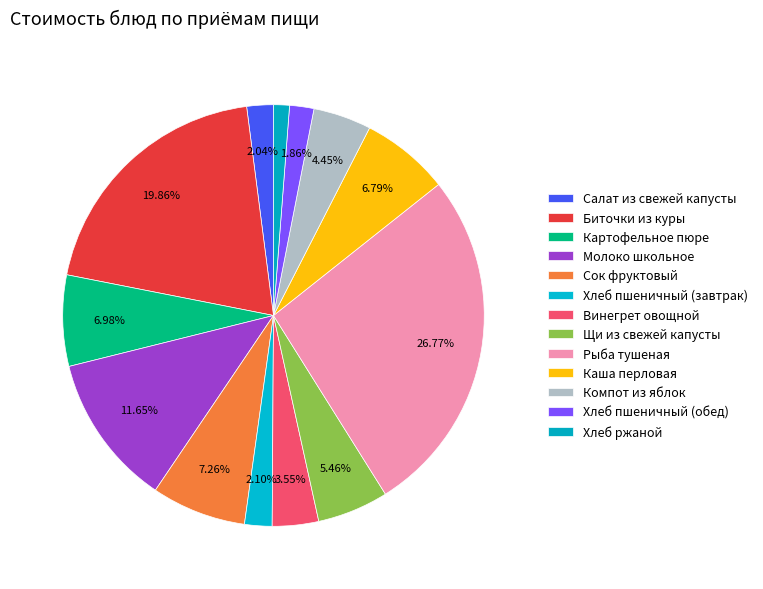

How many slices are in this pie chart?

13